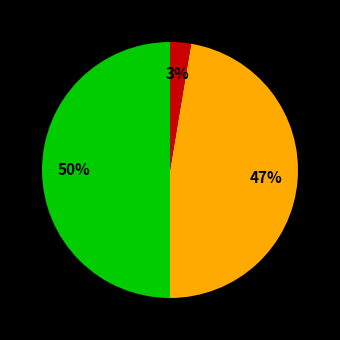

To the nearest percent, what is the difference between the largest and smallest slice percentages?

47%